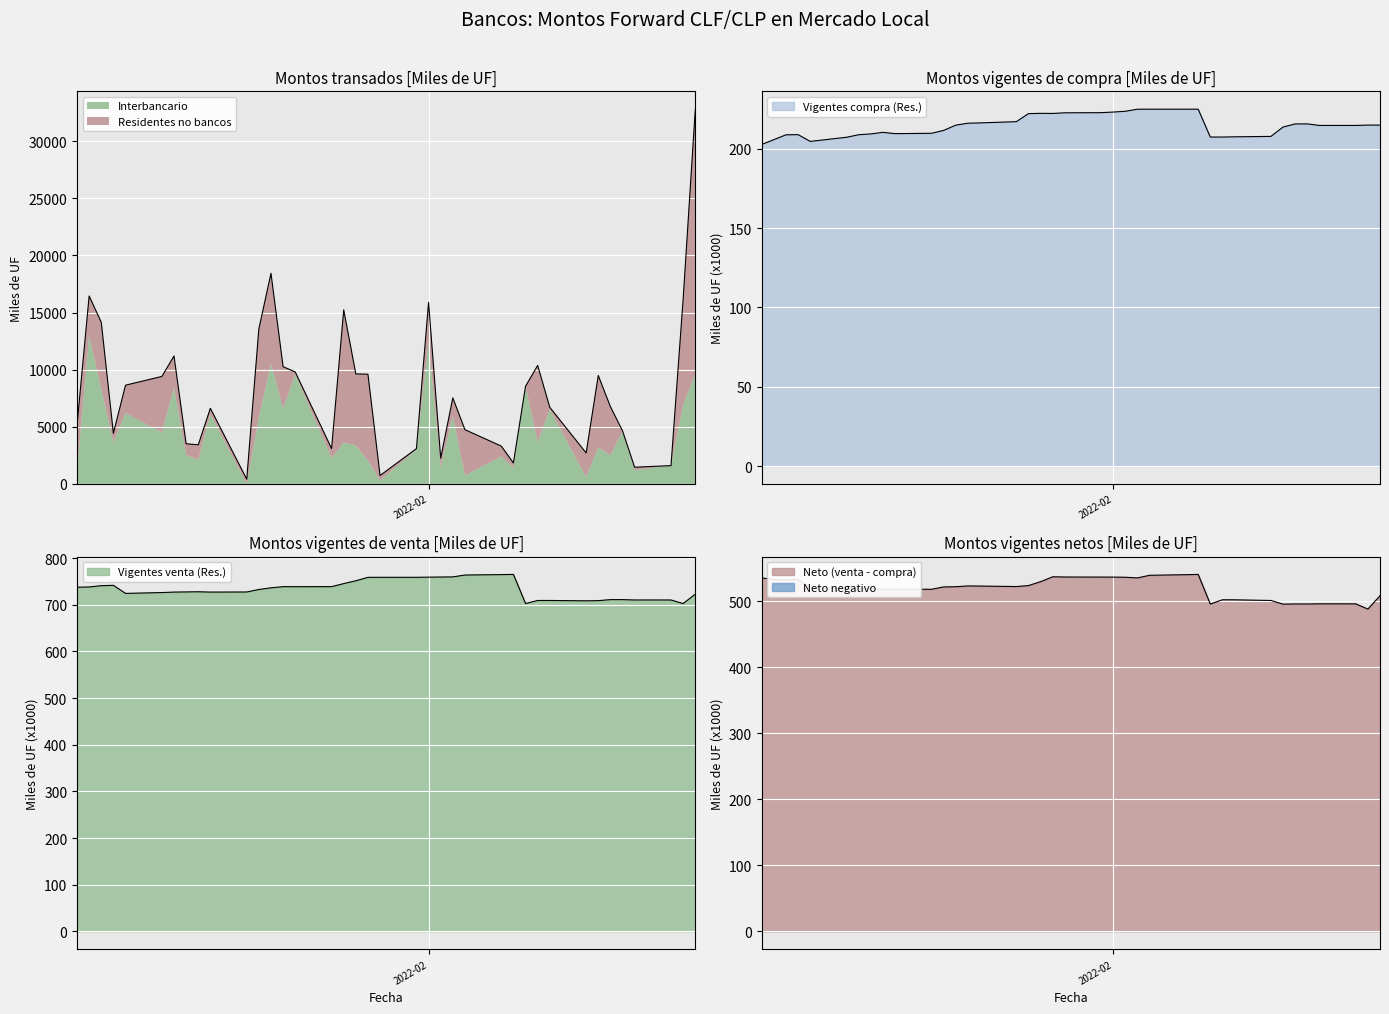

True or false: Vigentes venta (Residentes) and Vigentes compra (Residentes) intersect in this chart.

False